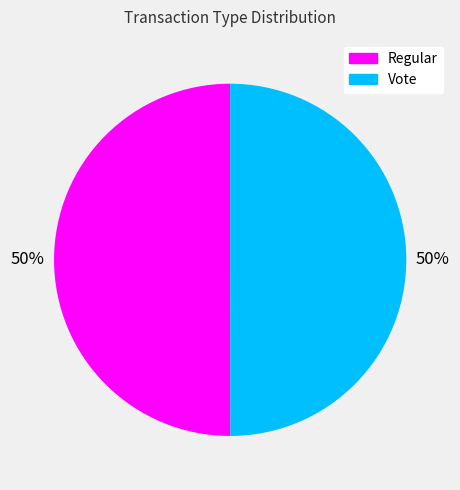

Count the number of slices in the pie.

2